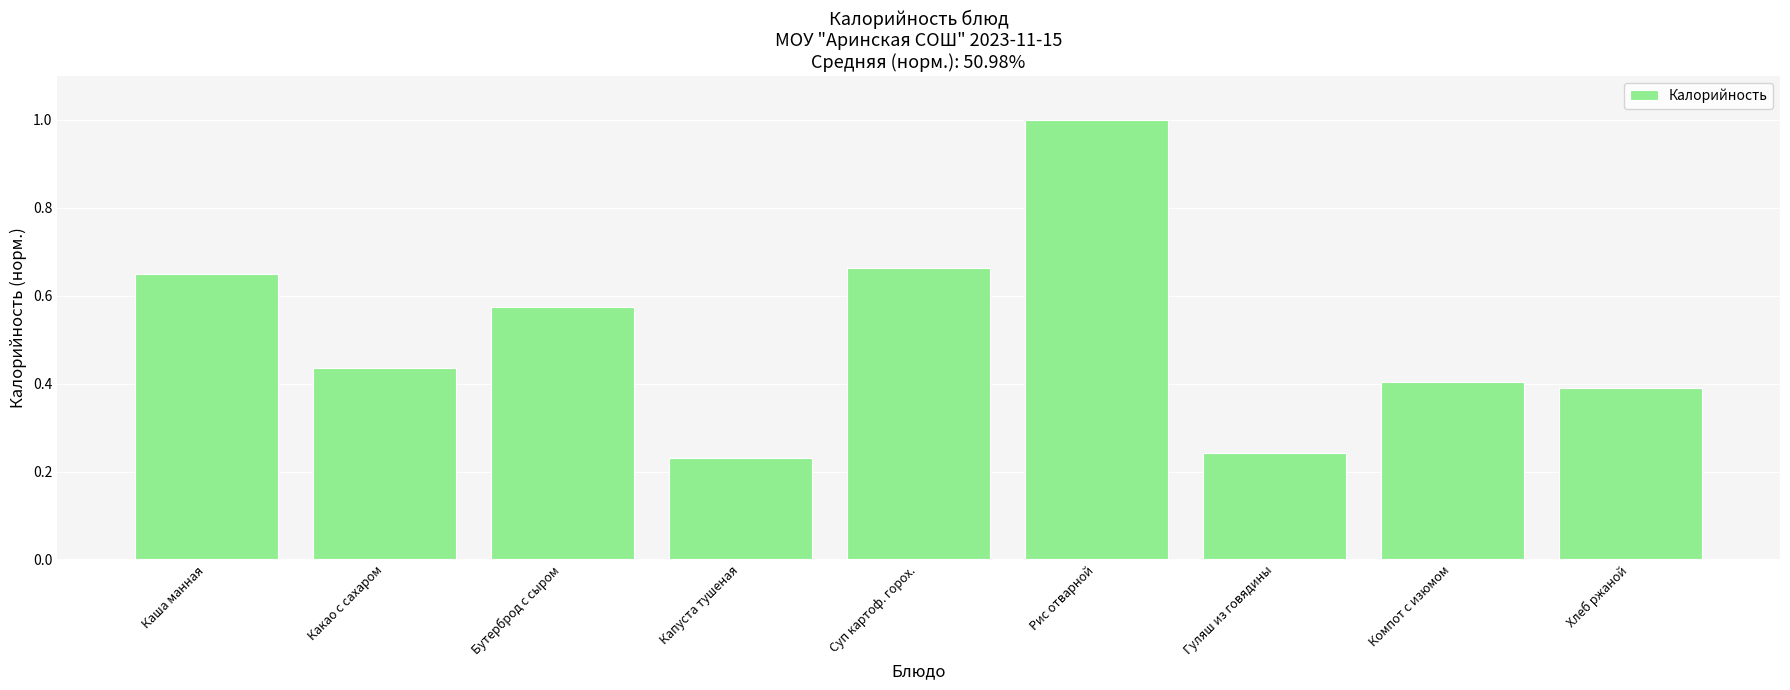

Is it true that the value at Суп картоф. горох. is 0.4?

False